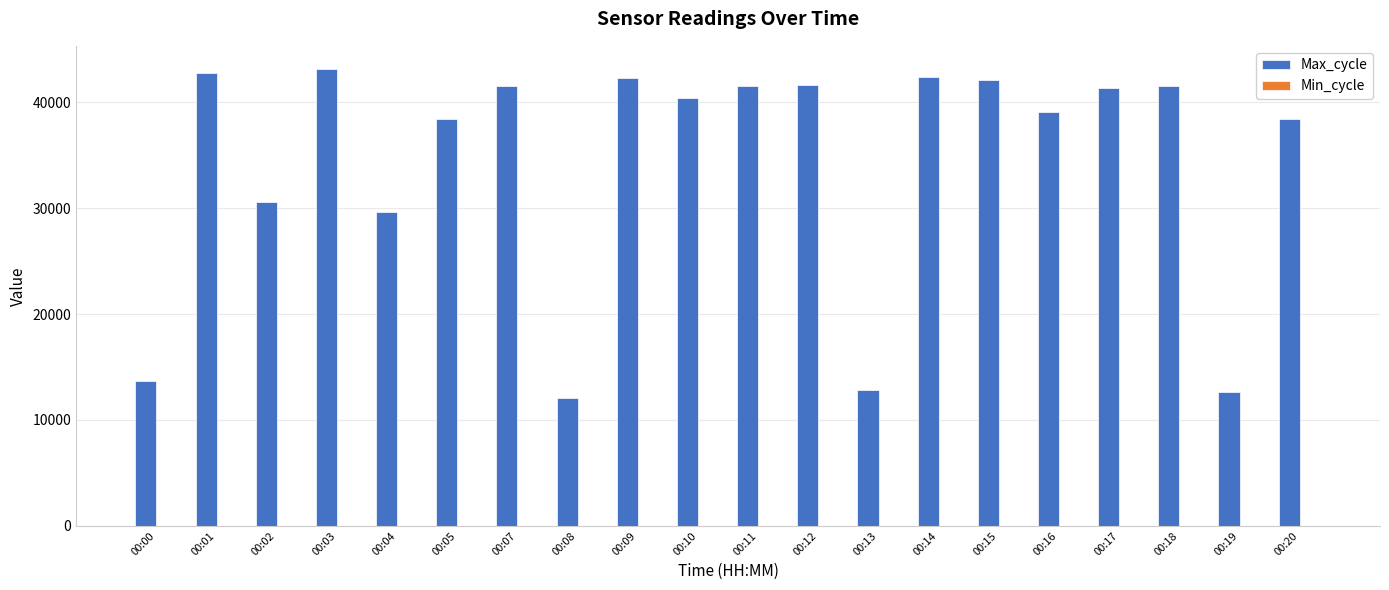

What is the maximum value for Max_cycle?

43172